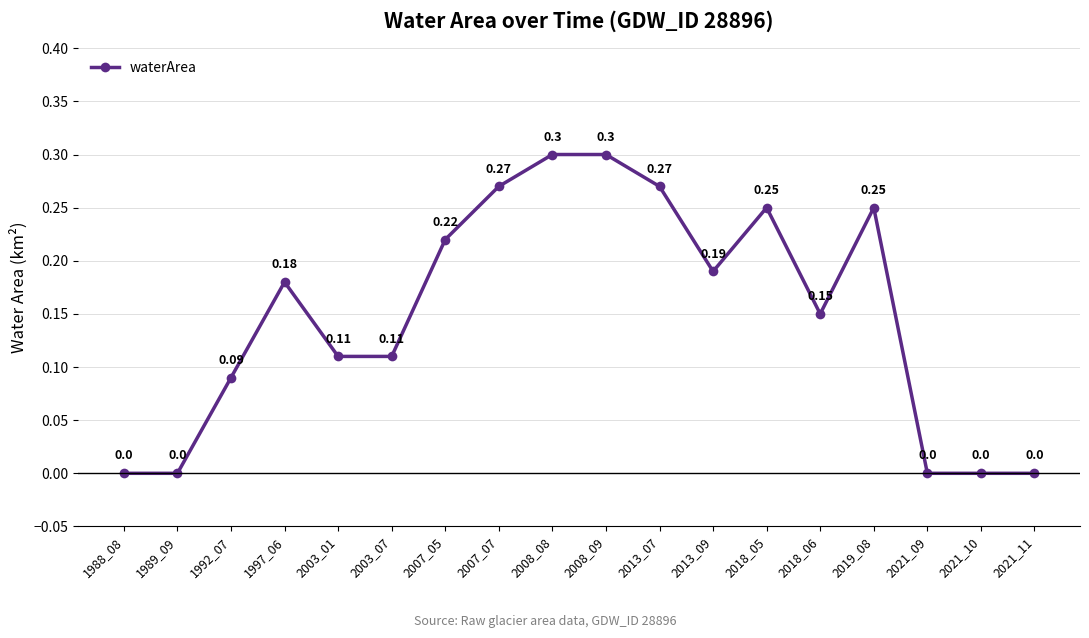

True or false: the data has more than 2 interior local peaks.

True